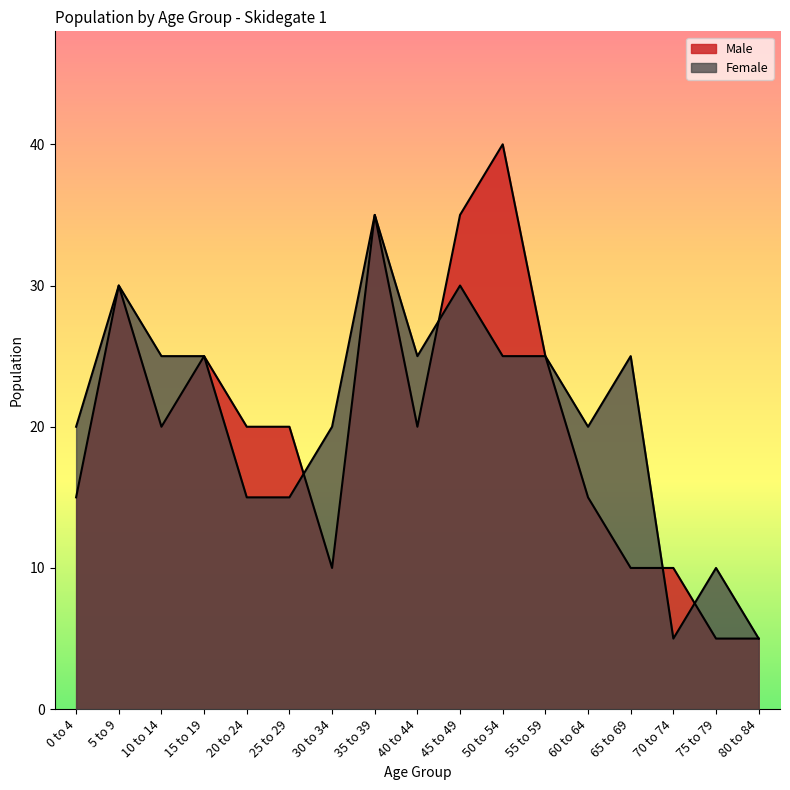

Reading left to right, transcribe all the data shown in this chart.

Male: 15	30	20	25	20	20	10	35	20	35	40	25	15	10	10	5	5
Female: 20	30	25	25	15	15	20	35	25	30	25	25	20	25	5	10	5